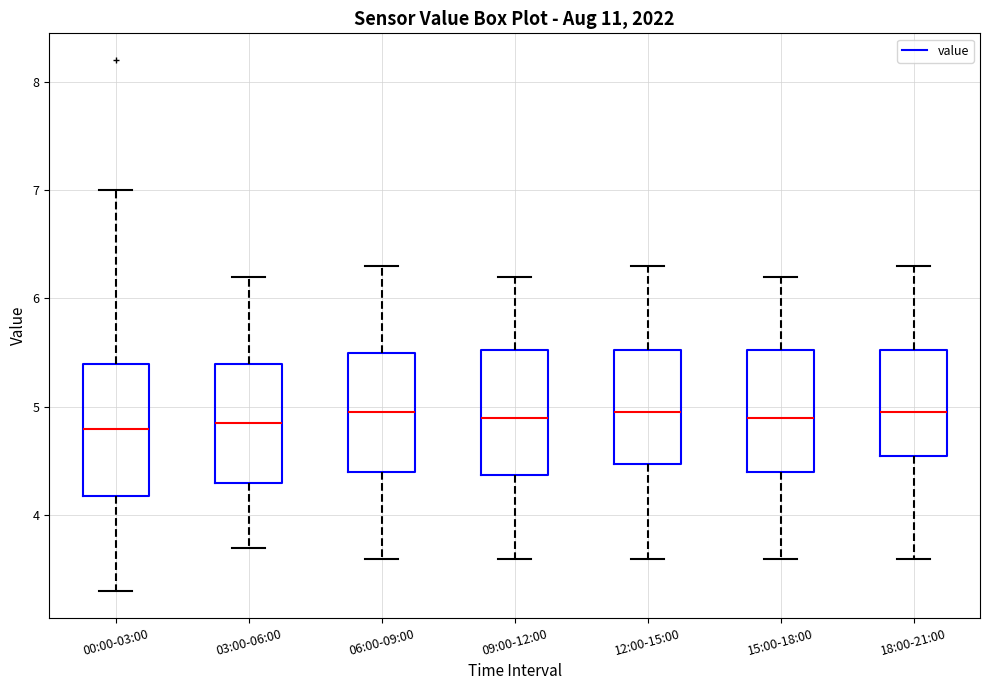

Where is the lower edge of the box for 15:00-18:00 on the y-axis? The values are not printed on the chart, so give them approximately, as read against the axis.

4.4